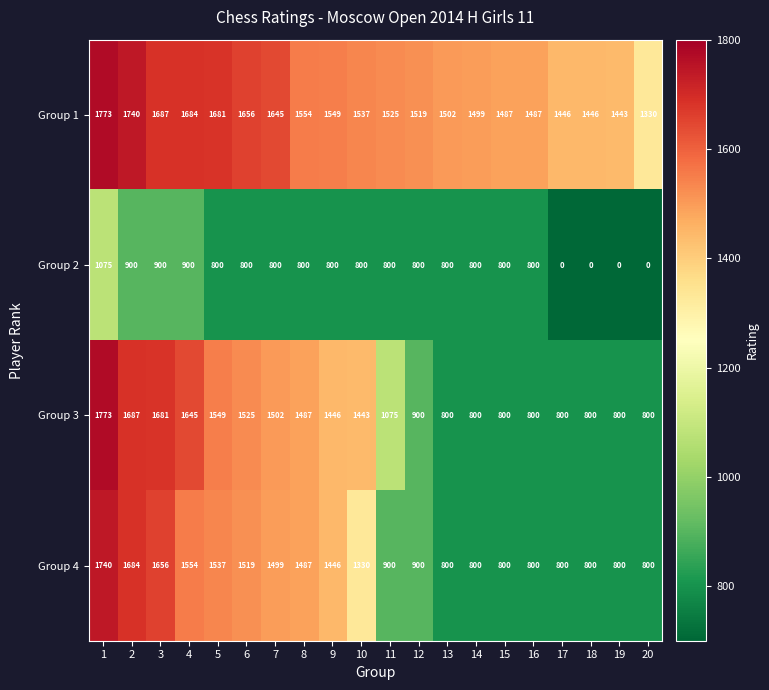

How many distinct data groups are displayed?

4